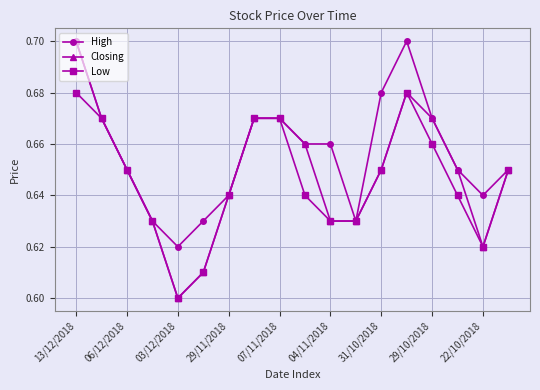

Rank the series by their average value, from highest to lowest.

High, Closing, Low